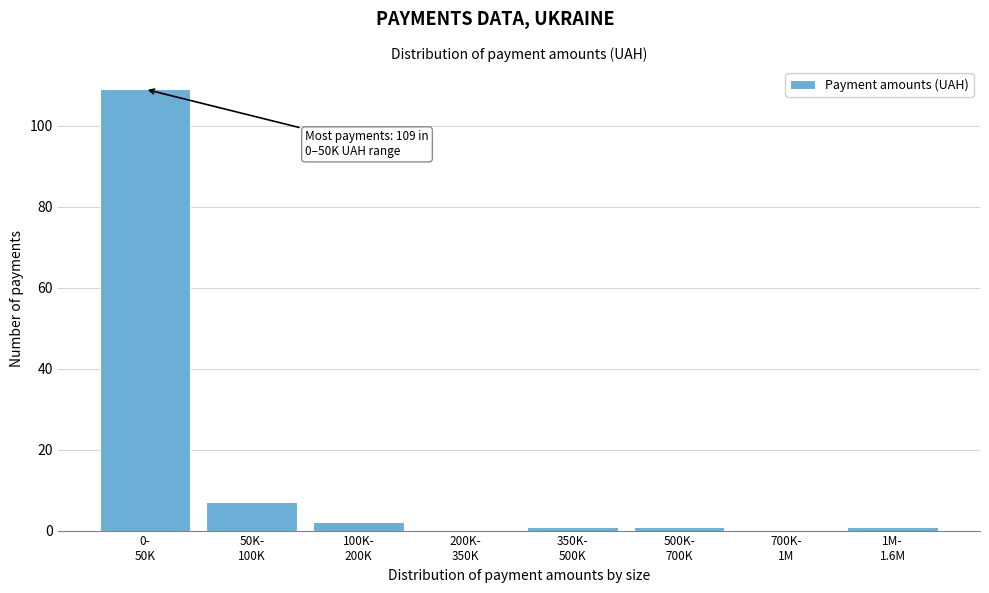

What is the greatest value displayed?

109